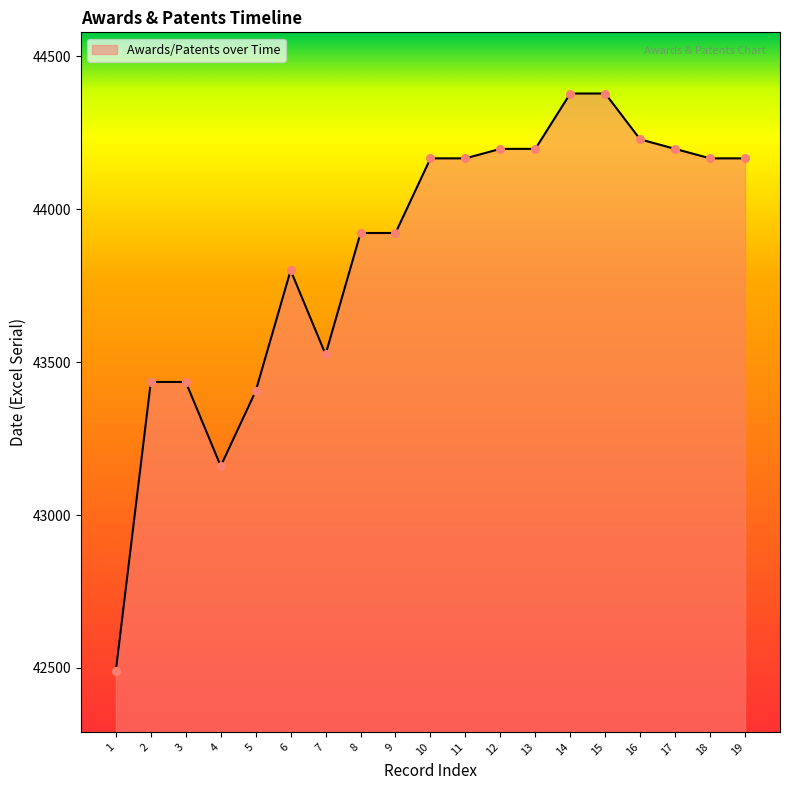

What is the change in value from 3 to 7?

+90